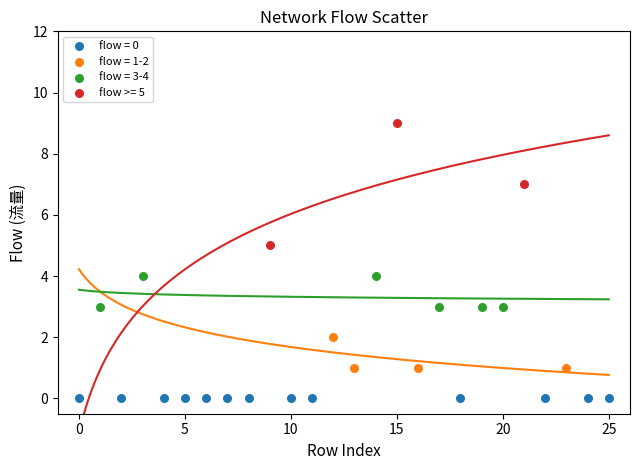

Which series reaches the minimum Y coordinate?

flow = 0